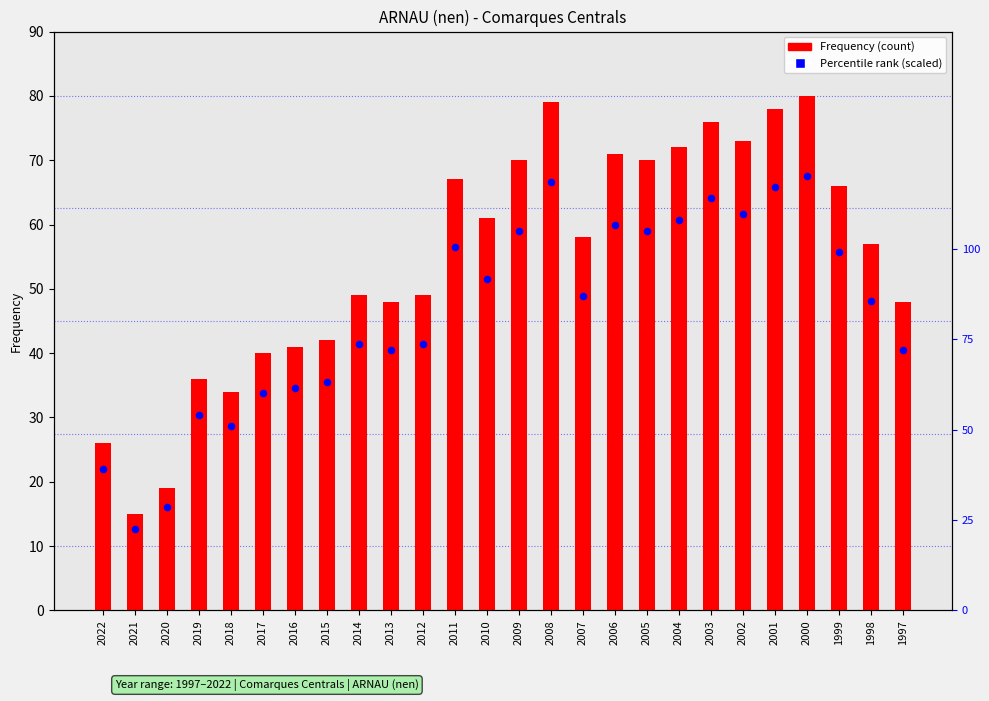

Which series reaches the maximum Y coordinate?

Percentile rank (scaled)